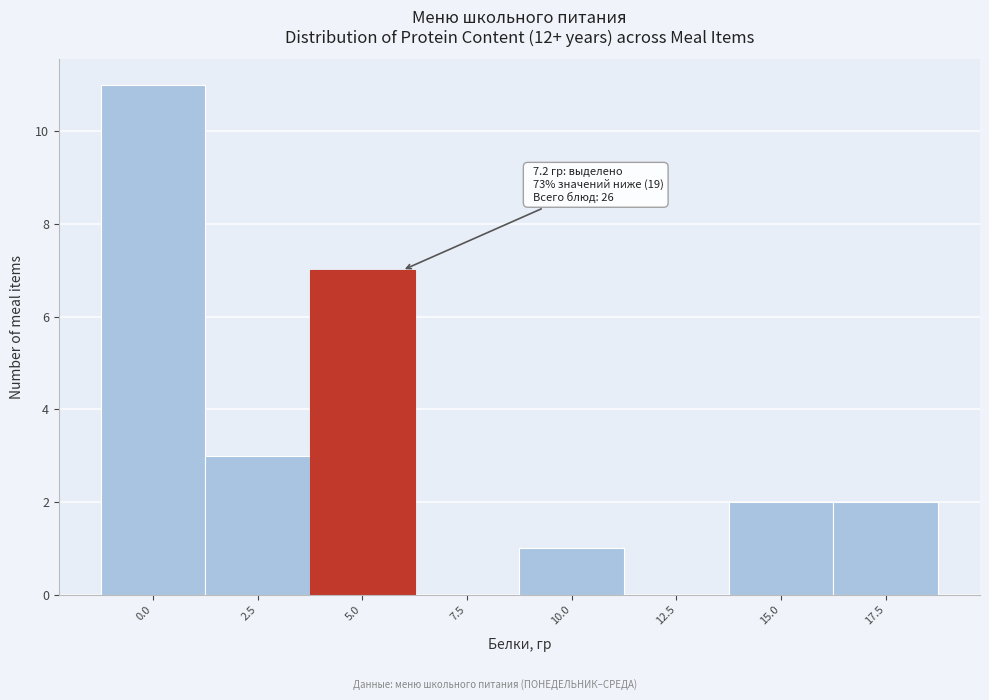

Reading right to left, what are all the values shown in this chart?

17.5=2	15.0=2	12.5=0	10.0=1	7.5=0	5.0=7	2.5=3	0.0=11